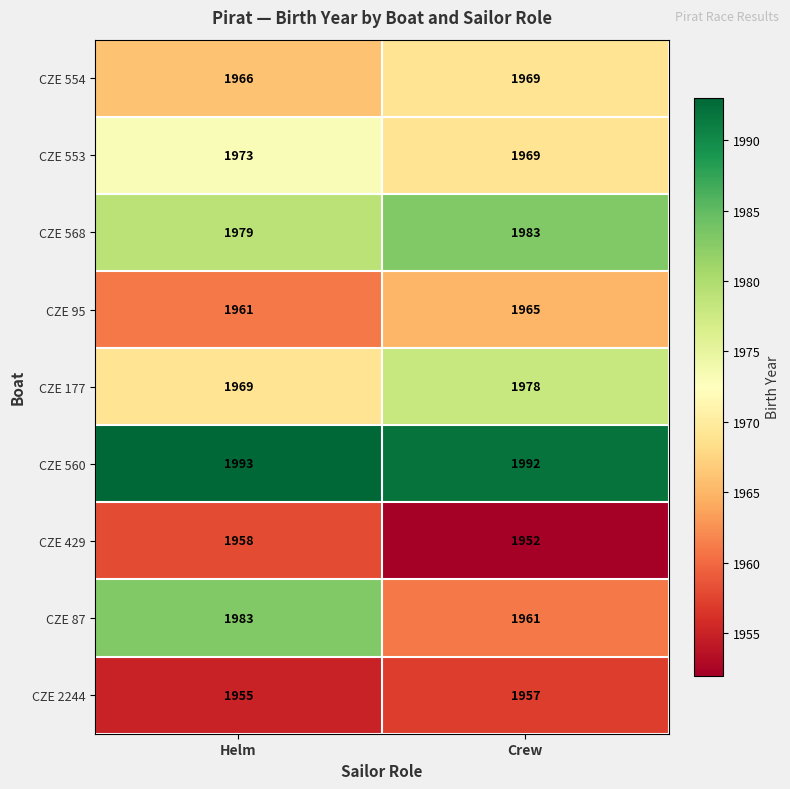

Which series has the largest total across all categories?

CZE 560